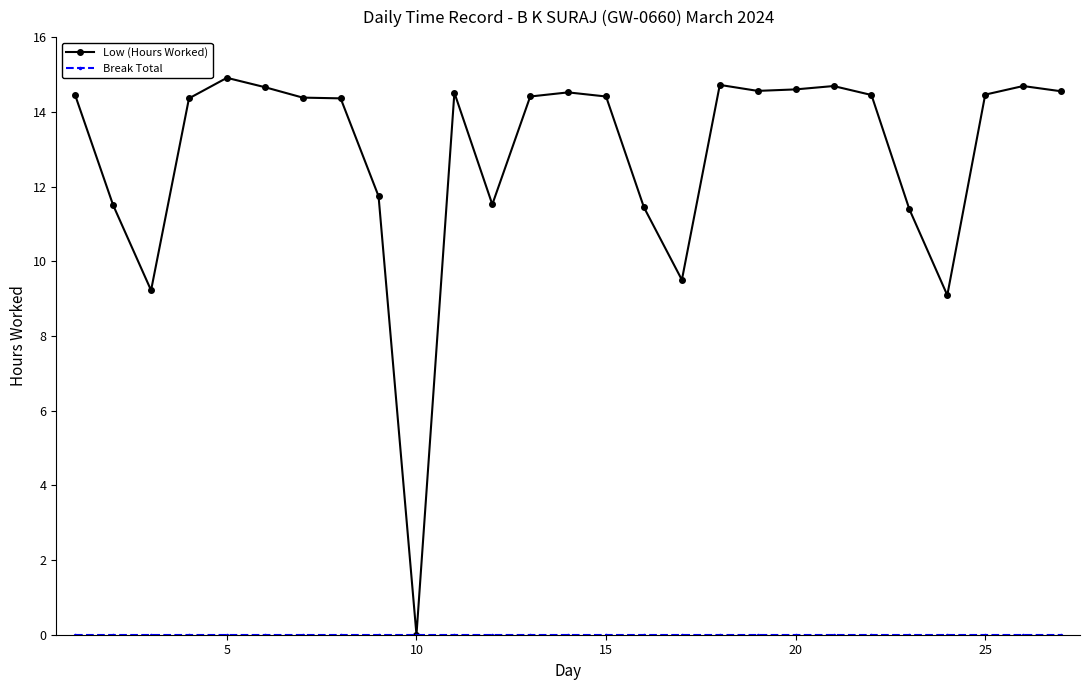

Which series has the largest total across all categories?

Low (Hours Worked)